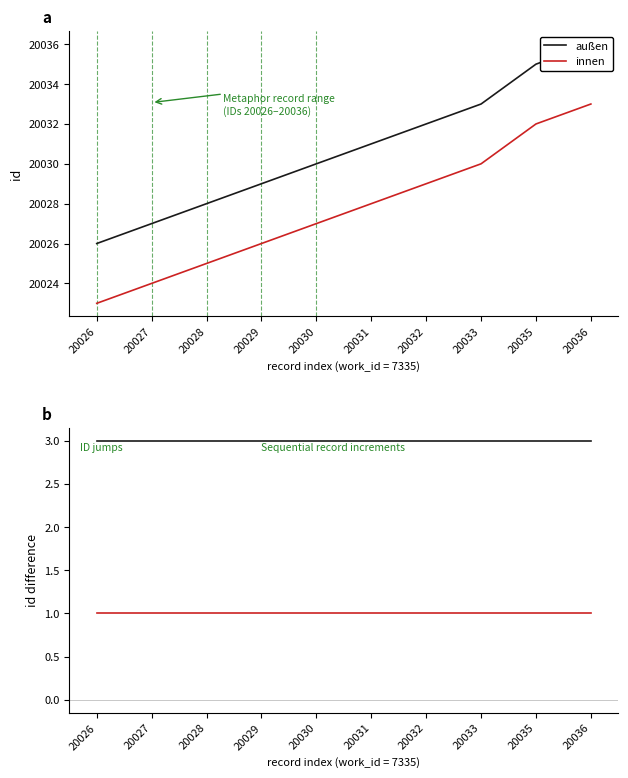

What is the average value of the innen series?

1